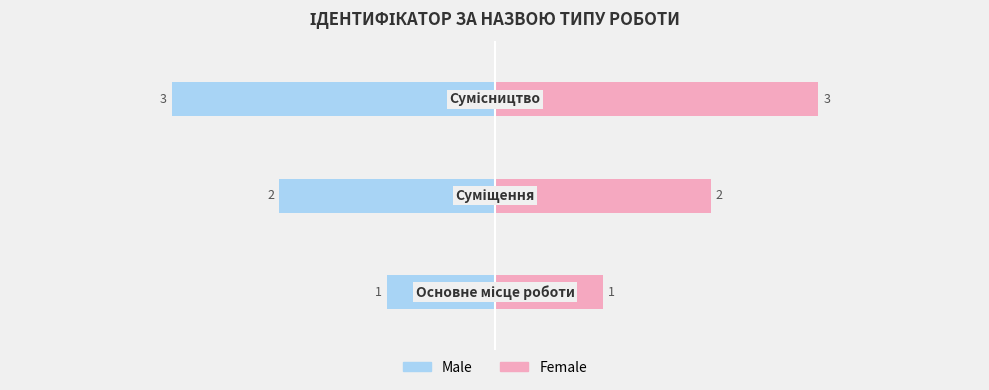

Are the bars horizontal?

Yes